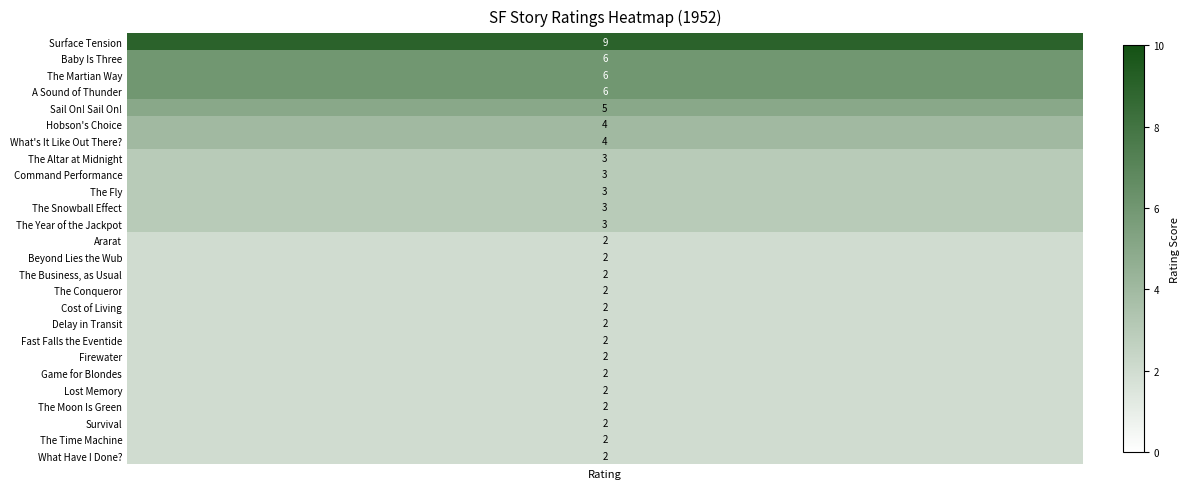

True or false: the data shows 3 at 16.

False